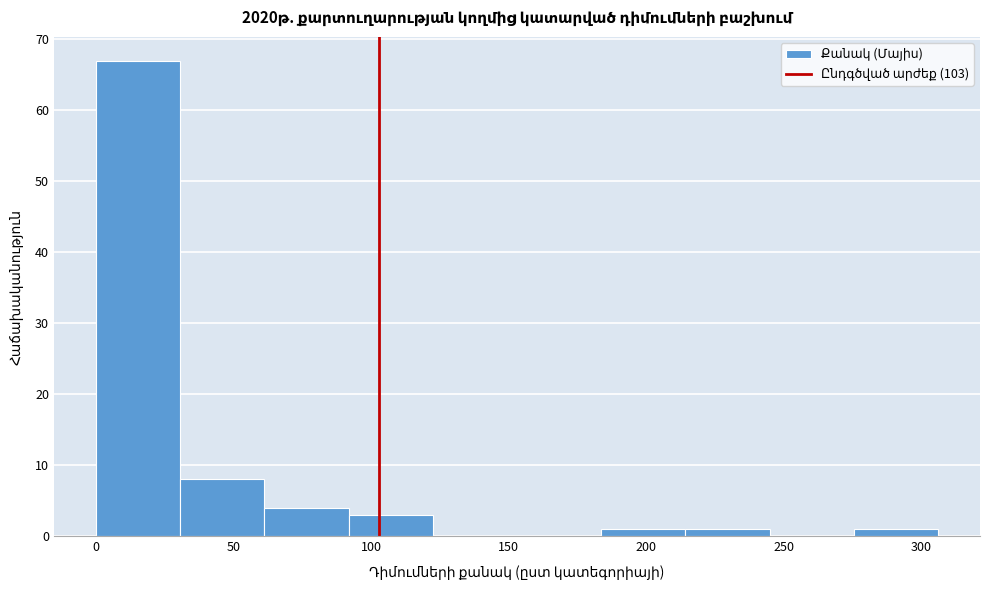

Over which range of the x-axis is the bar tallest?

0 to 30